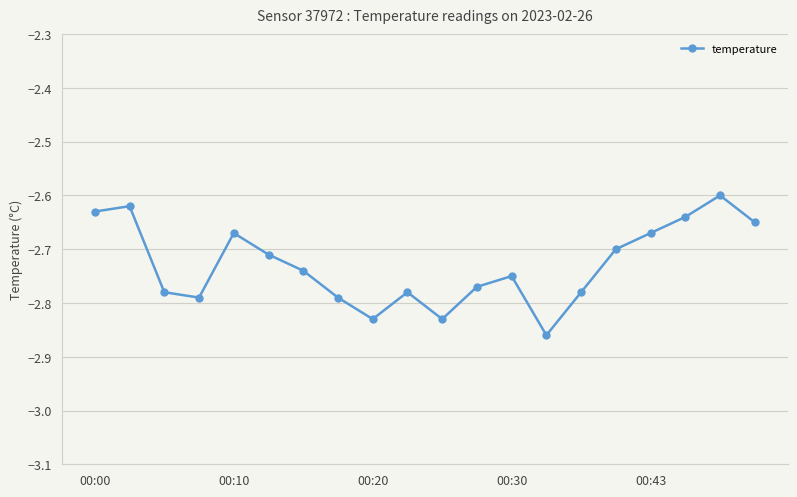

How many points are lower than both their immediate neighbors (excluding endpoints)?

4